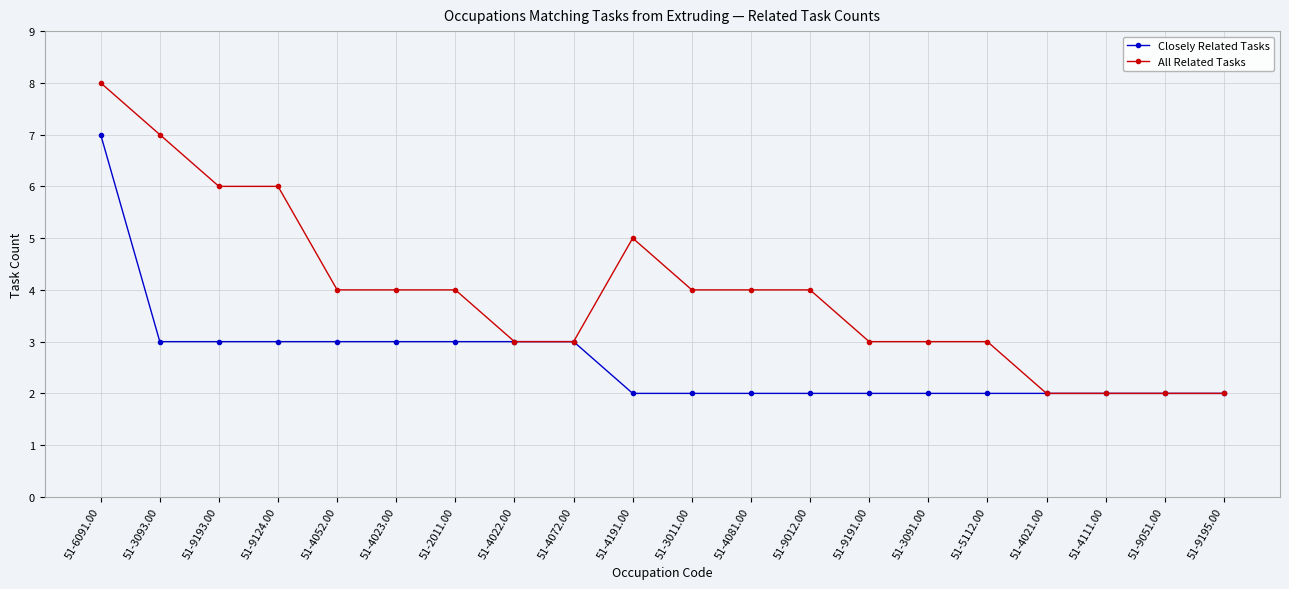

How many All Related Tasks values are between 3 and 5?

12